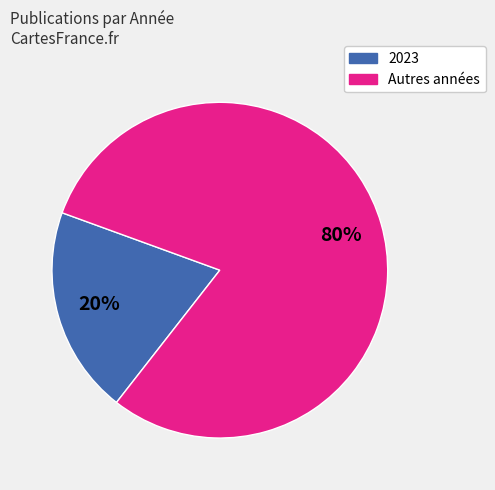

To the nearest percent, what is the difference between the largest and smallest slice percentages?

60%